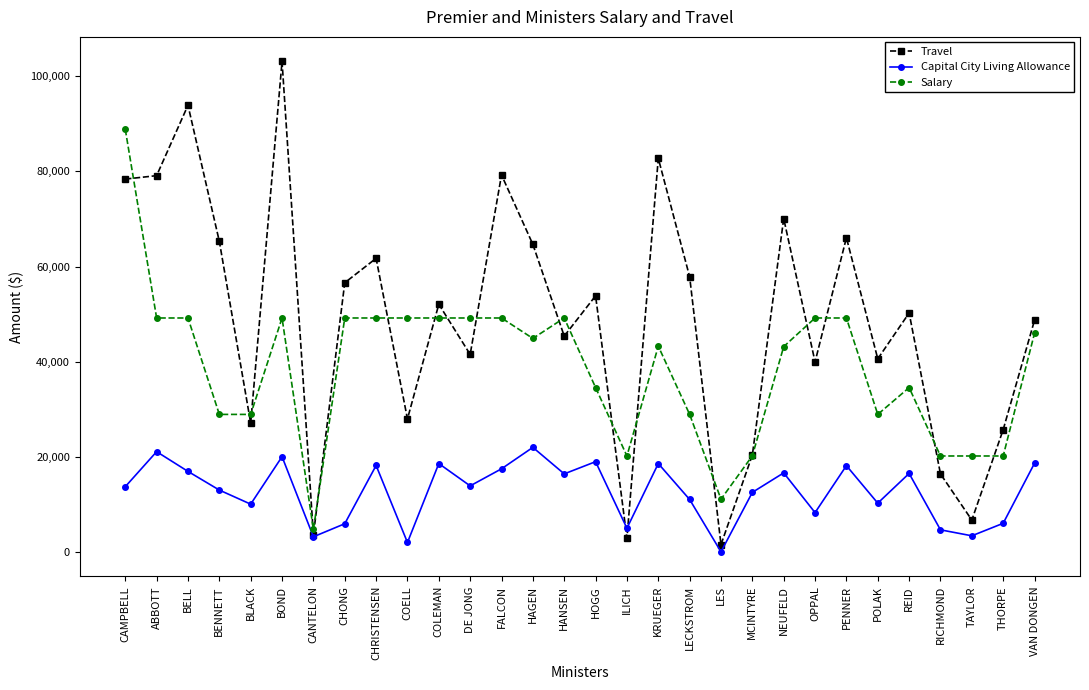

At how many categories does at least one series exceed 100213?

1